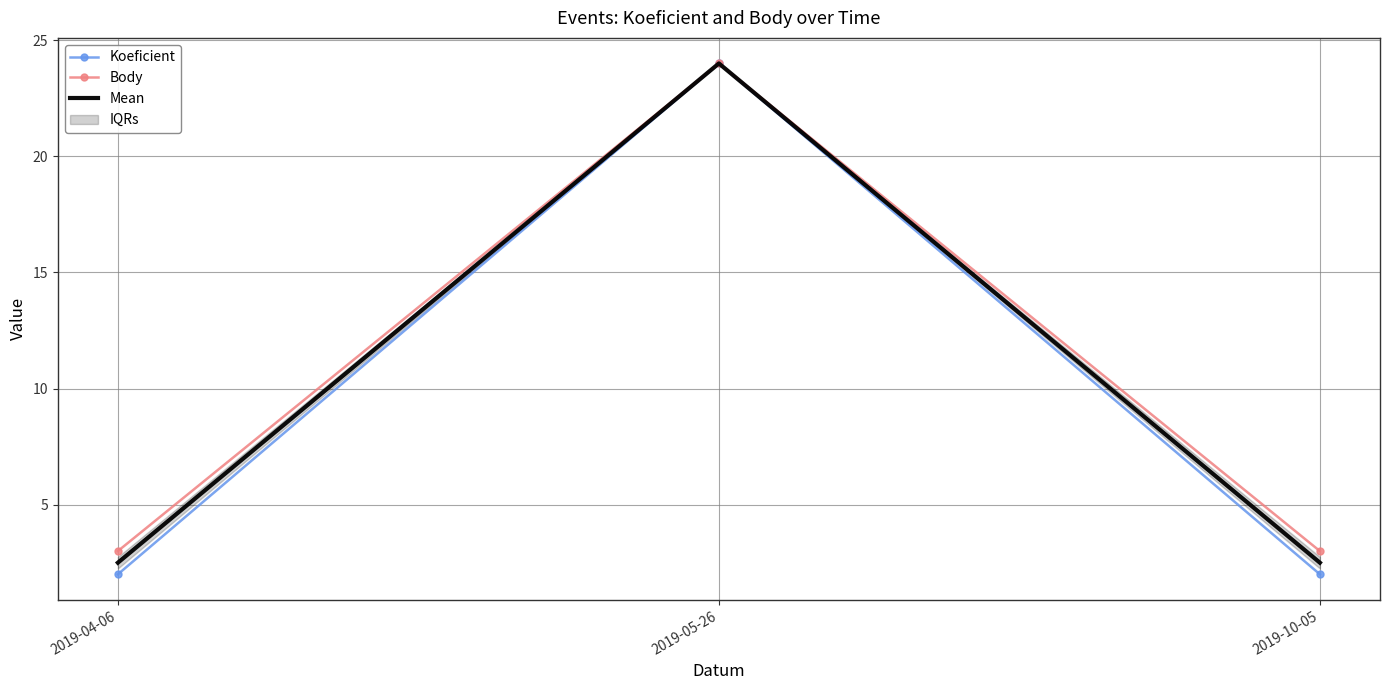

What is the difference between the highest and lowest values at 2019-10-05?

1.0